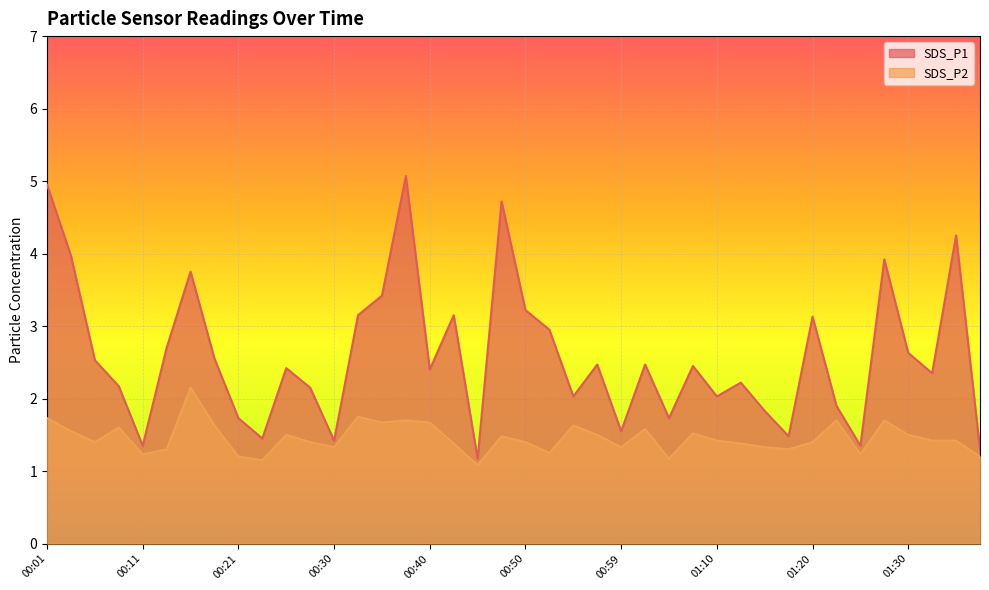

Which series changed the most between 00:30 and 00:40?

SDS_P1